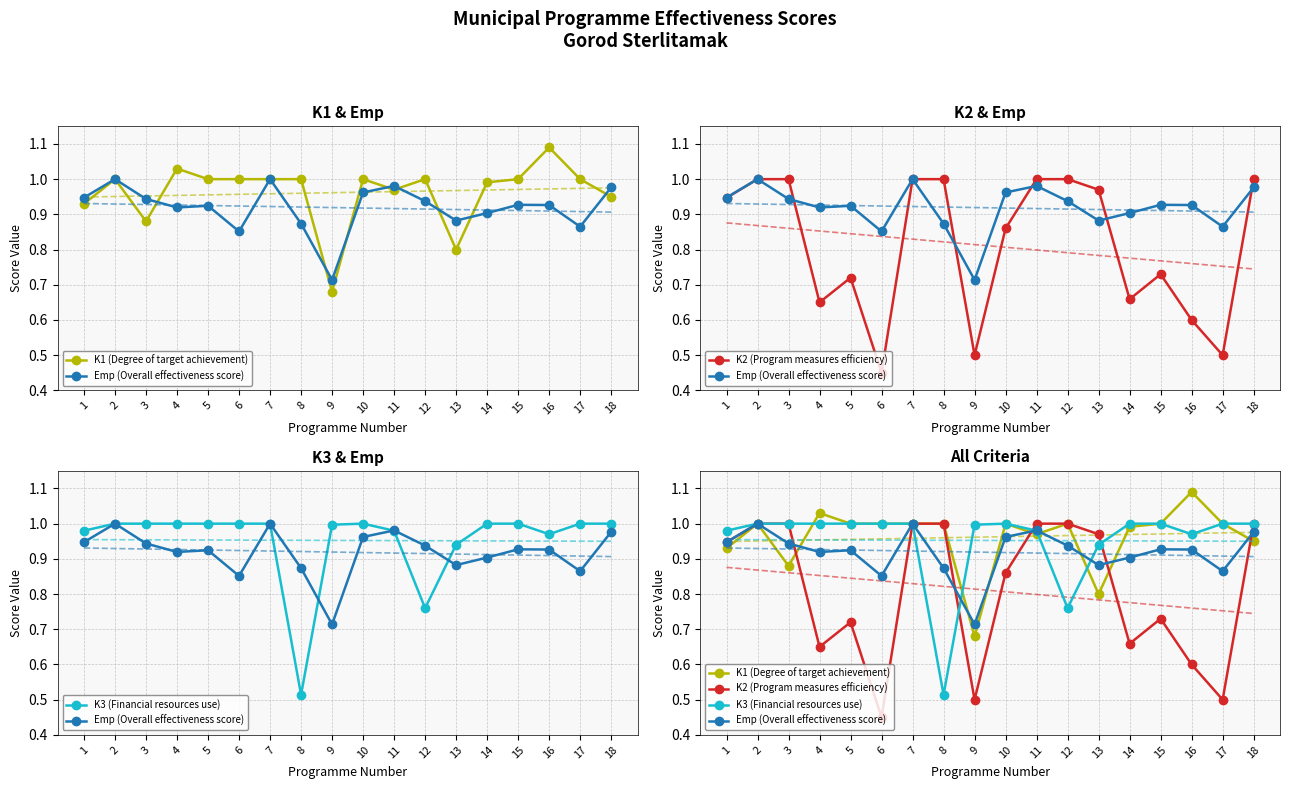

Which label corresponds to the smallest value in the chart?

6